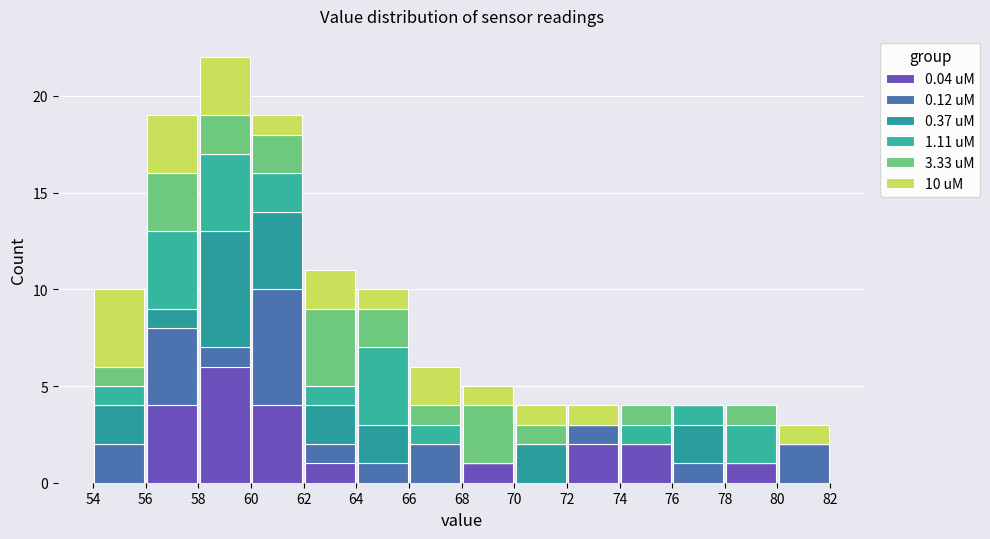

Which range on the x-axis has the tallest stacked bar (by total height)?

58 to 60